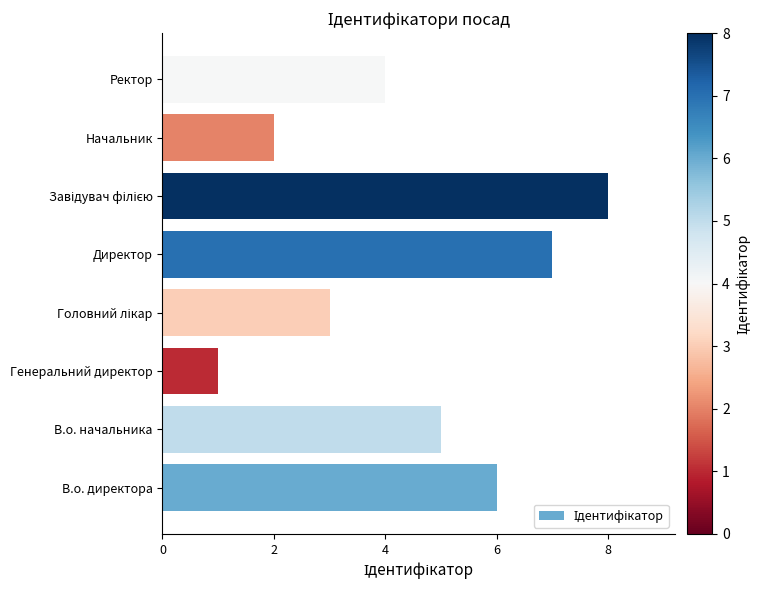

True or false: the data shows 1 at Начальник.

False